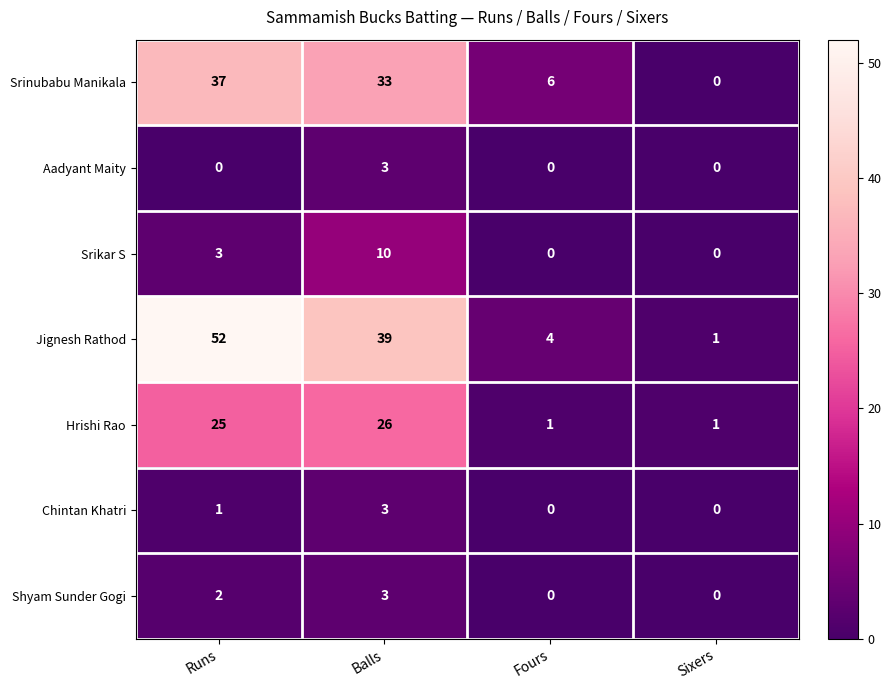

Count the Aadyant Maity values in the range 0 to 3.

4